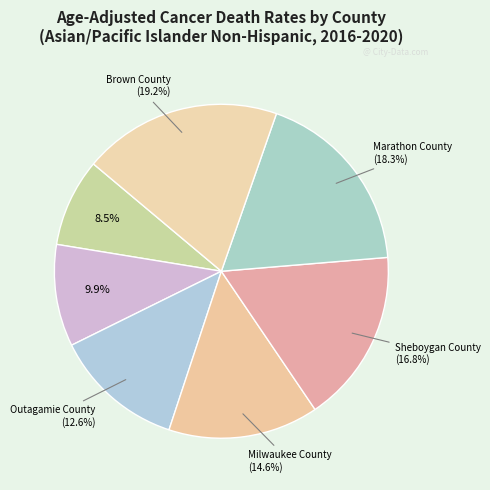

Count the number of slices in the pie.

7